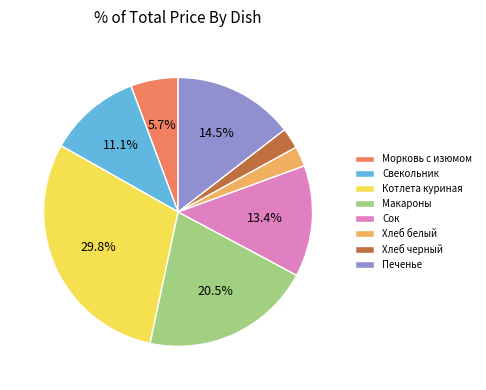

What percentage do Свекольник and Сок together represent?

24.5%